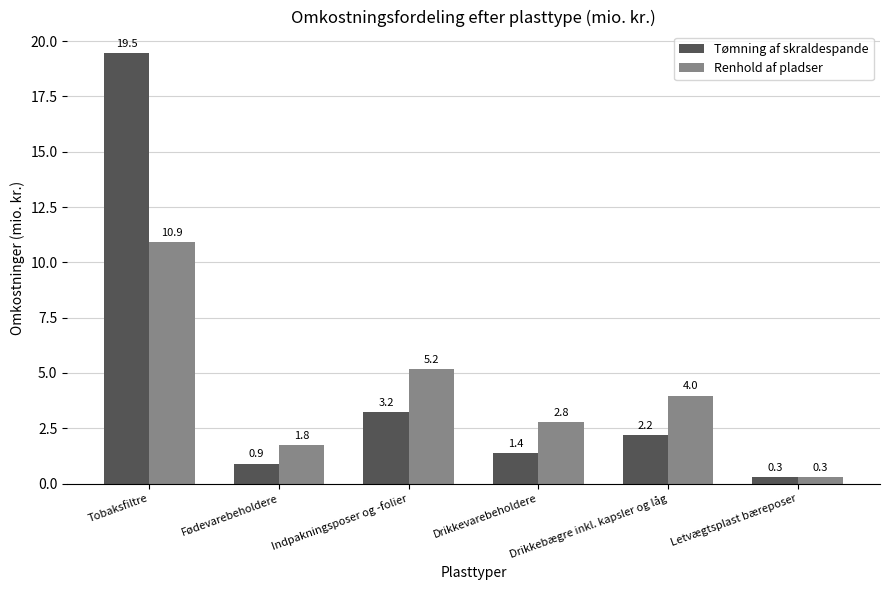

What value does the Renhold af pladser series have at Fødevarebeholdere?

1.8